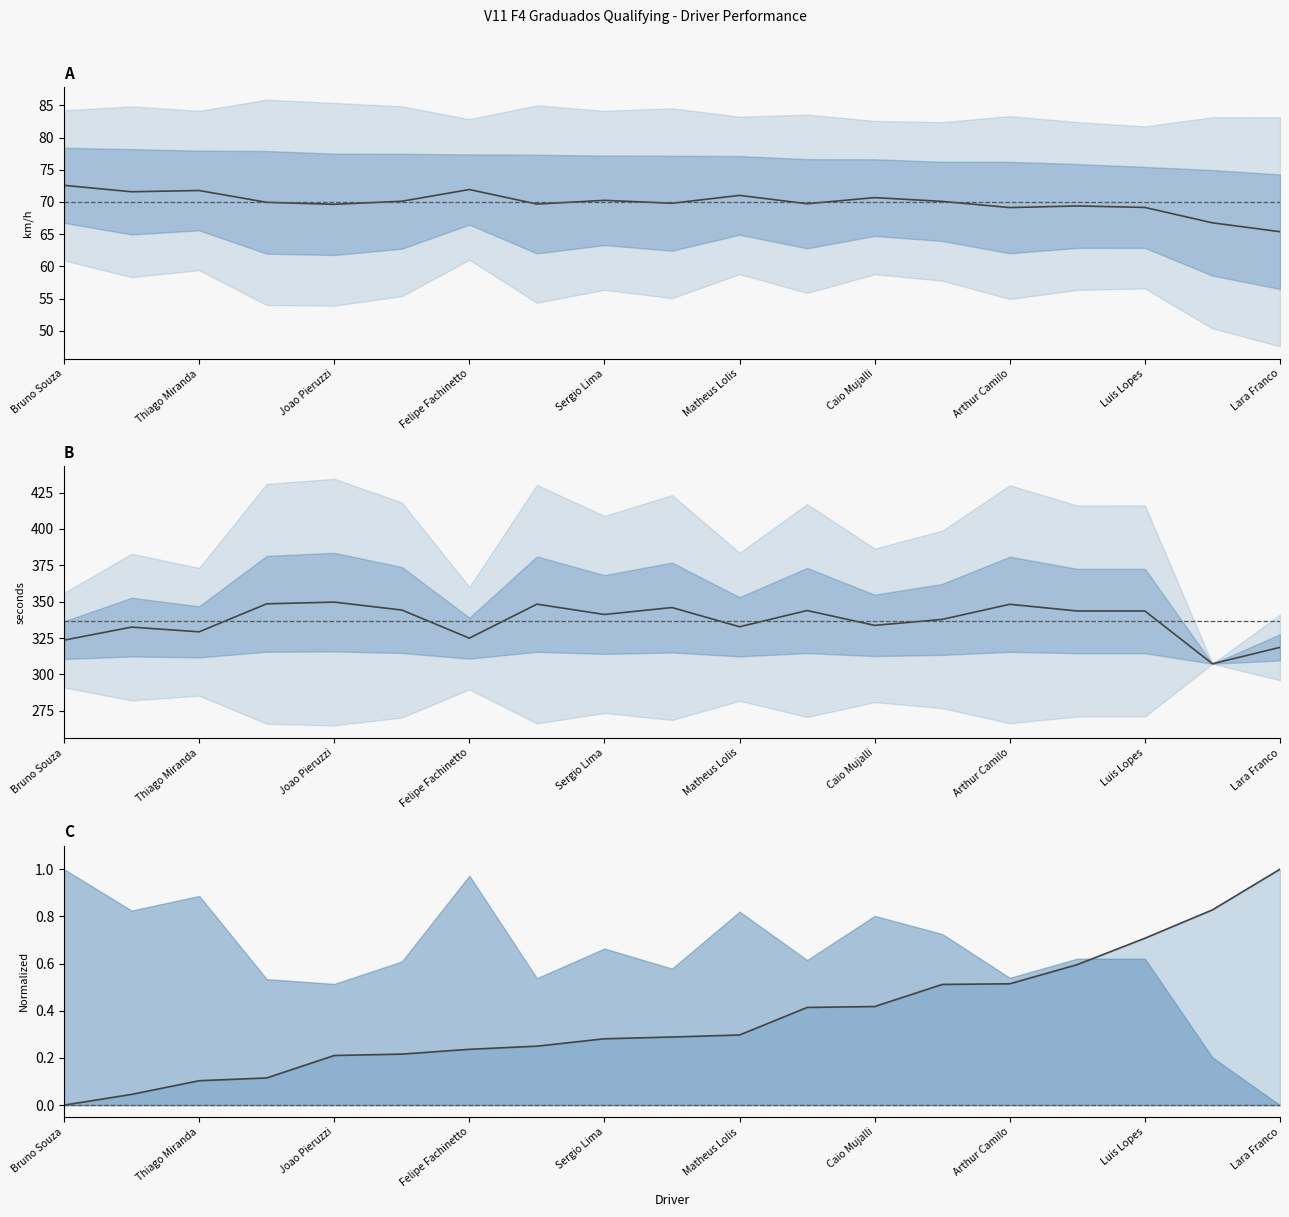

Does the chart display data point markers on the line(s)?

No